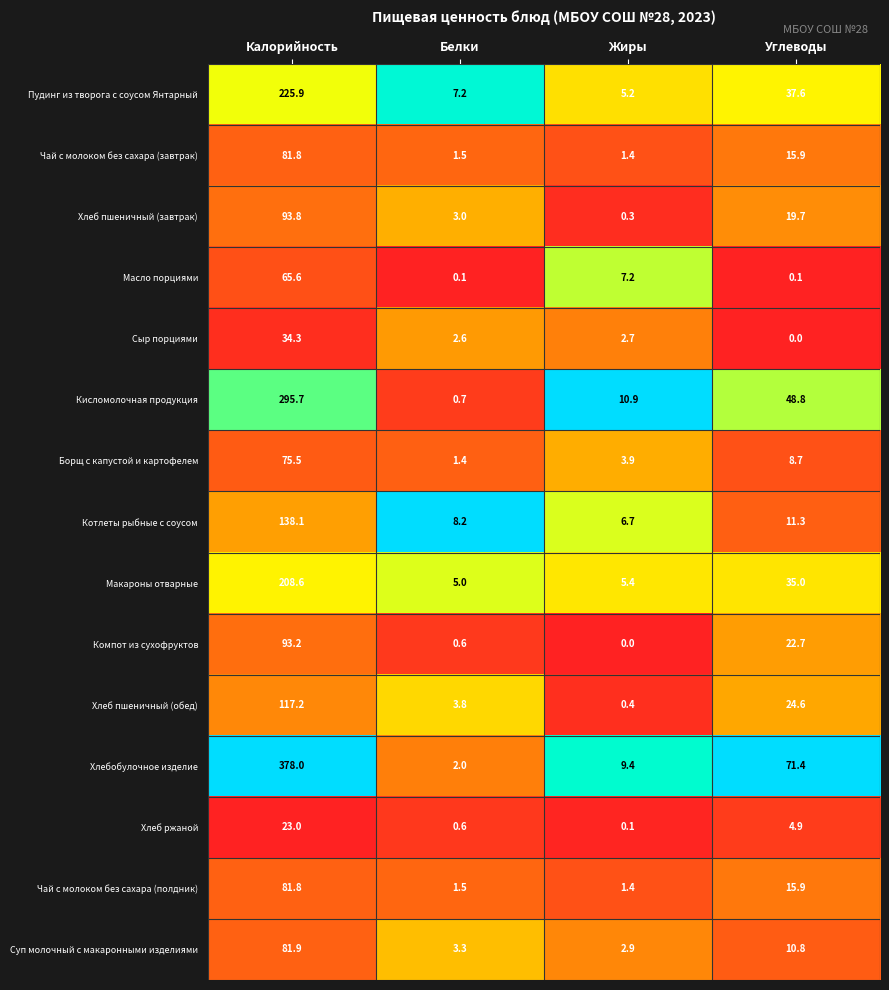

What is the maximum value shown in the chart?

378.0